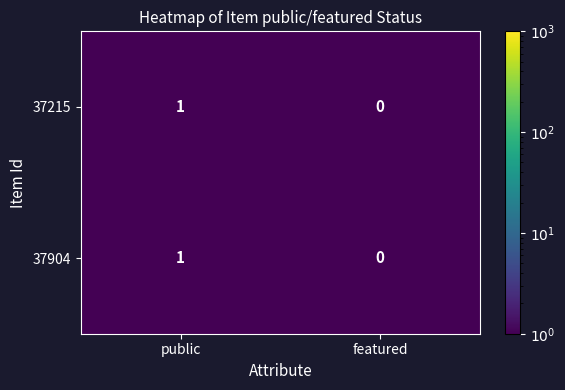

True or false: 37904 has a value of 1 at public.

True